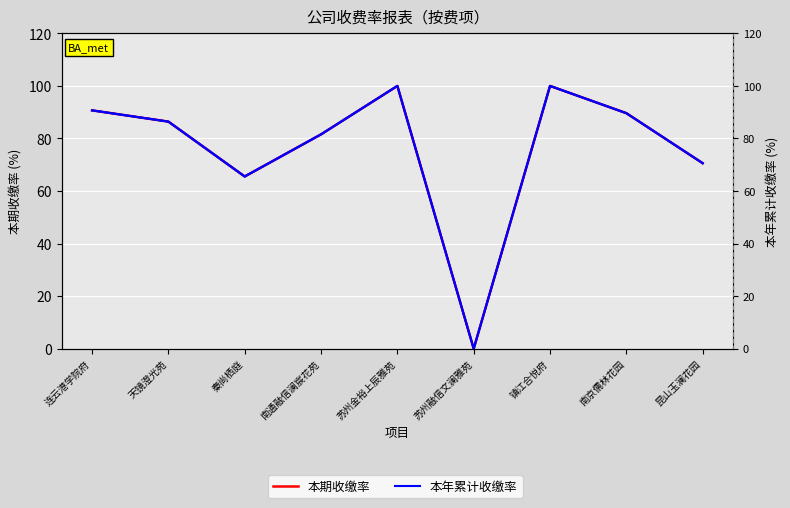

Which series has the largest range (max minus min)?

本期收缴率